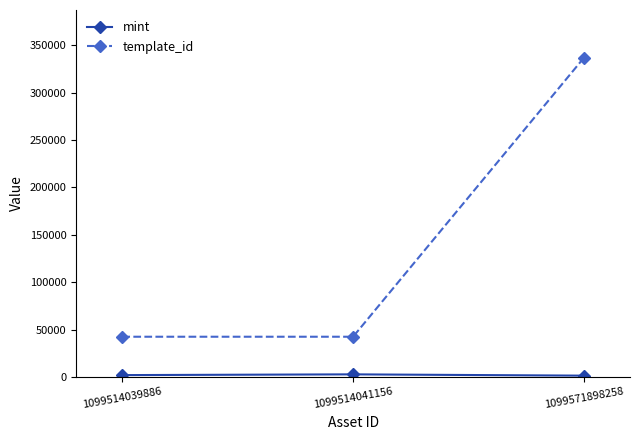

Which series has the widest spread of values?

template_id